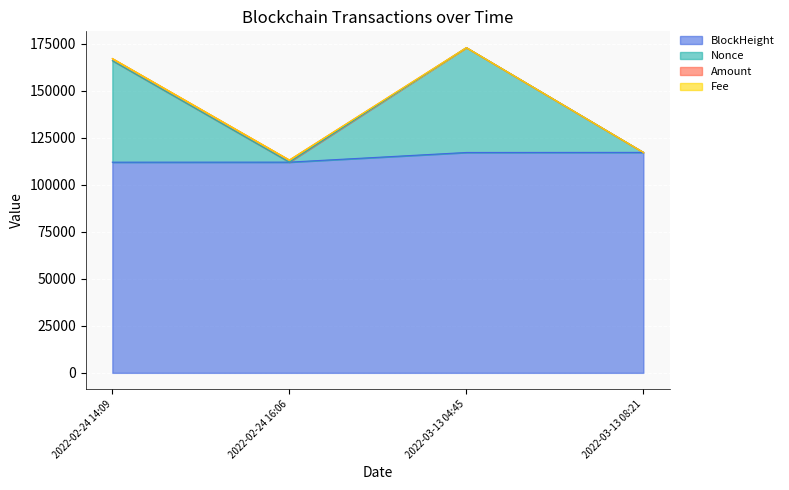

At which label is BlockHeight closest to 114673?

2022-03-13 04:45